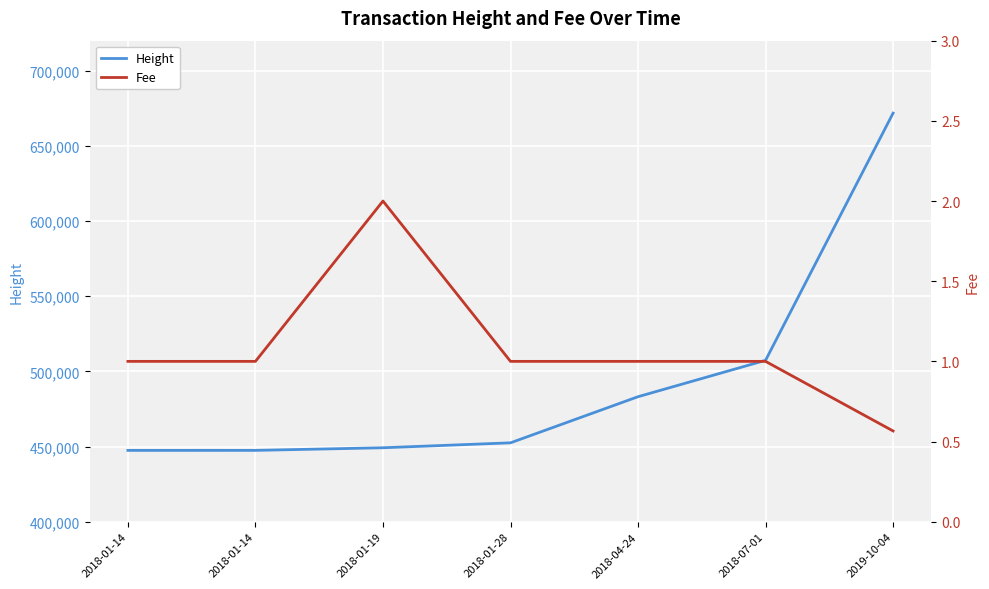

What is the total value across all series at 2018-01-19?

449205.0